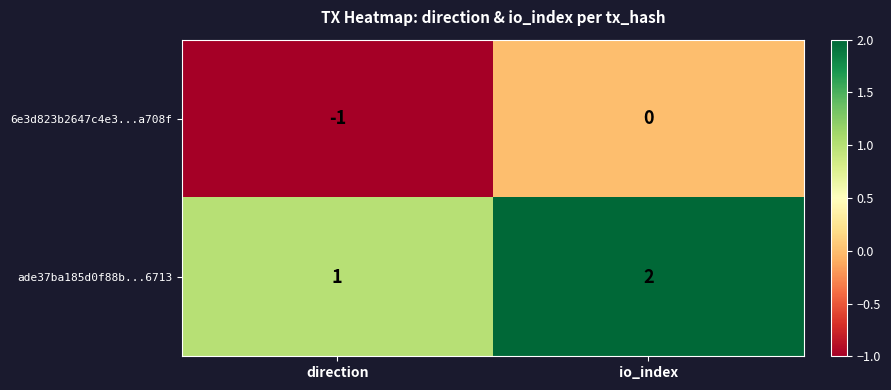

How many categories are shown in the chart?

2